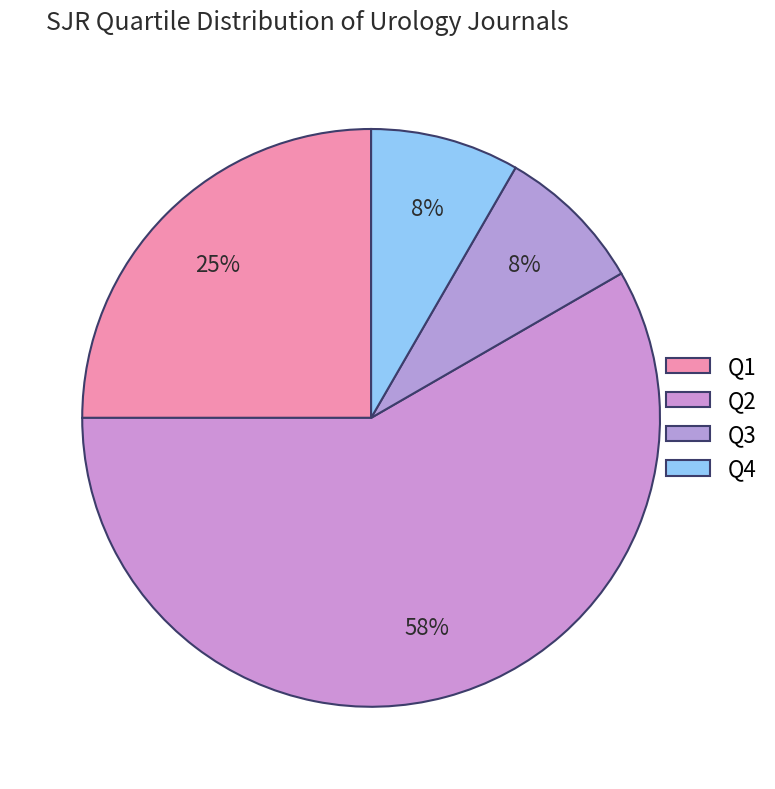

Combined, do Q2 and Q4 account for over 50%?

Yes